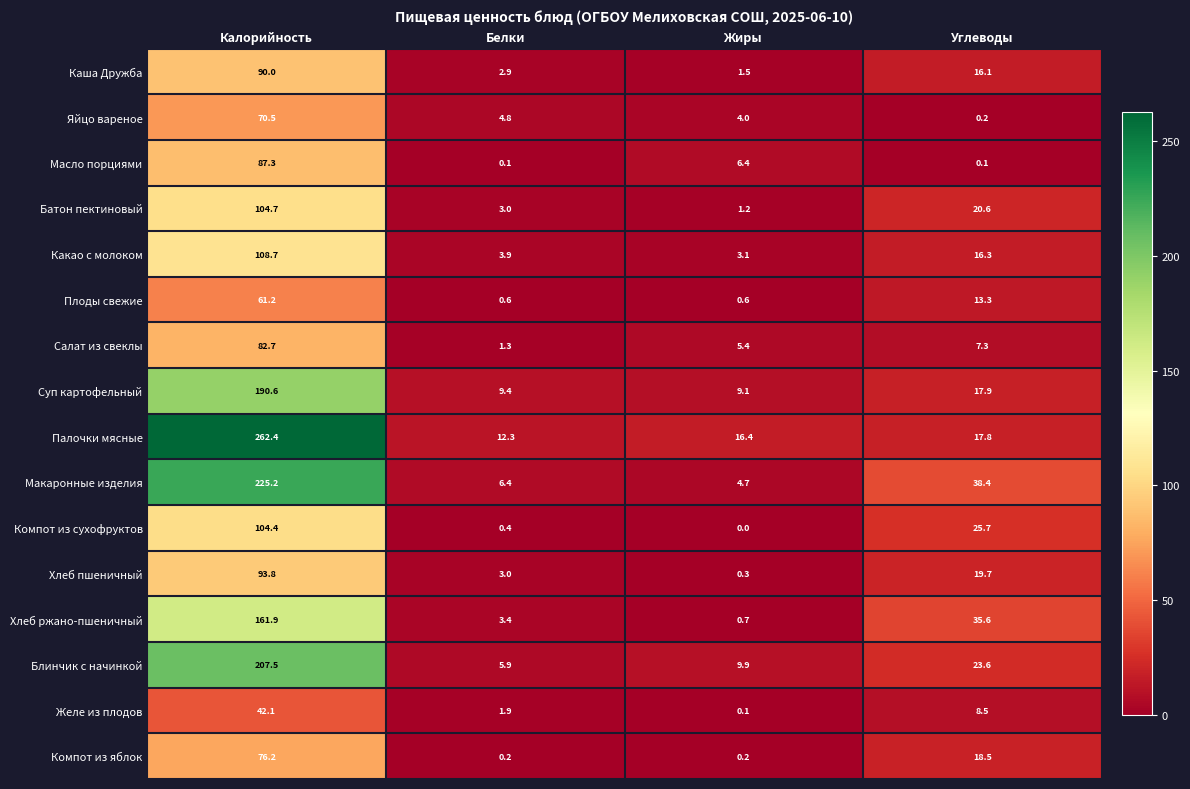

What is the spread (max minus min) of values at Калорийность?

220.3